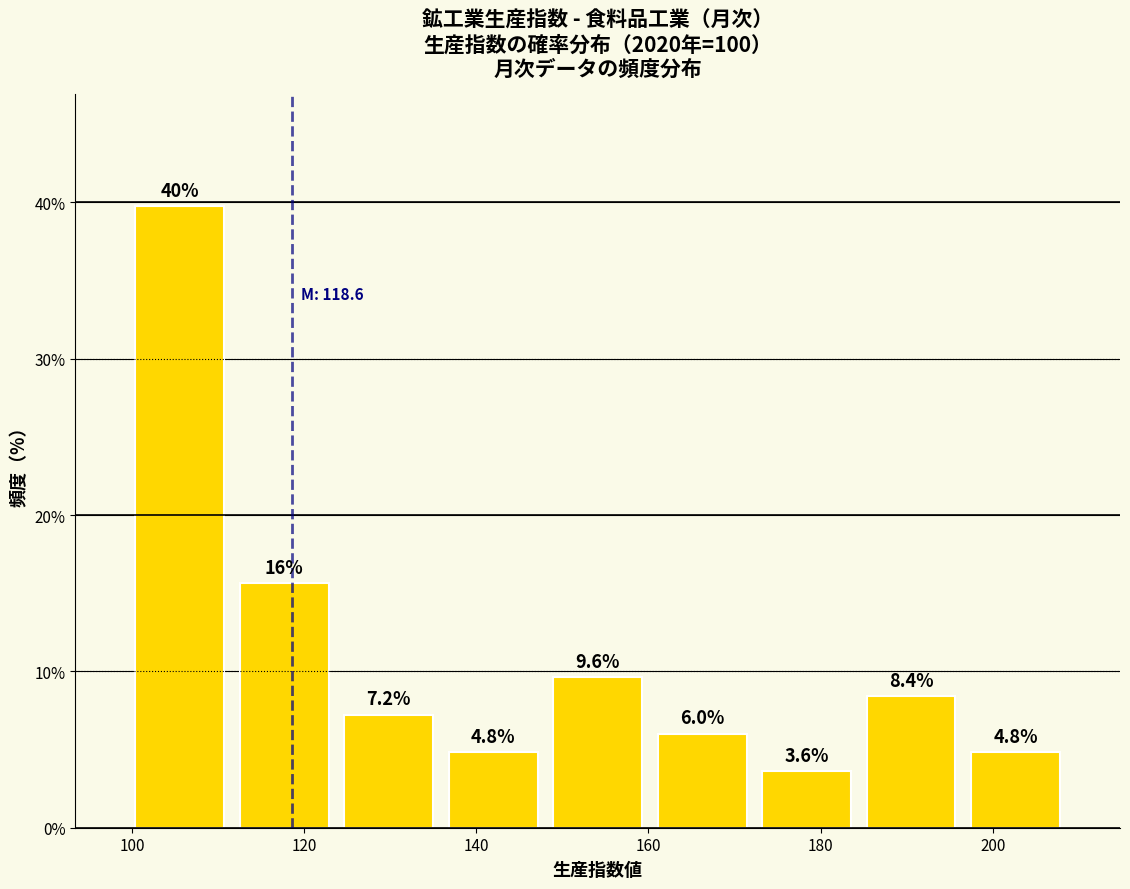

Over which range of the x-axis is the bar tallest?

100 to 112